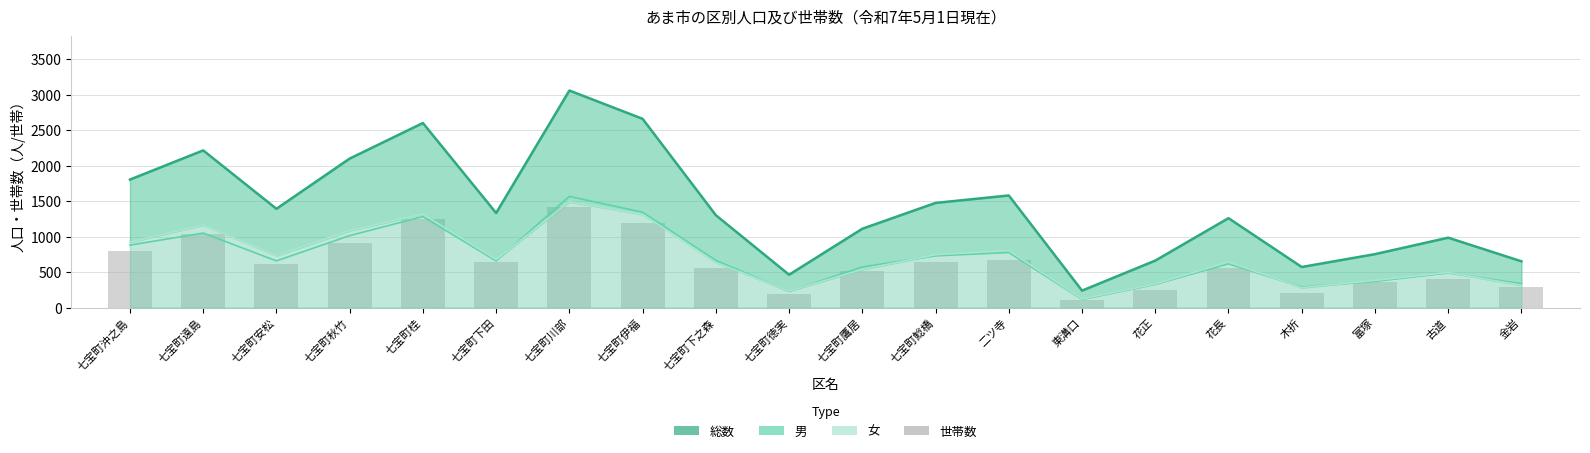

Reading left to right, extract all data points from this chart.

総数（line）: 七宝町沖之島=1805	七宝町遠島=2216	七宝町安松=1393	七宝町秋竹=2101	七宝町桂=2602	七宝町下田=1334	七宝町川部=3060	七宝町伊福=2661	七宝町下之森=1303	七宝町徳実=464	七宝町鷹居=1112	七宝町鯰橋=1476	二ツ寺=1581	東溝口=240	花正=663	花長=1261	木折=573	富塚=754	古道=986	金岩=653
男（line）: 七宝町沖之島=881	七宝町遠島=1051	七宝町安松=659	七宝町秋竹=1015	七宝町桂=1283	七宝町下田=658	七宝町川部=1568	七宝町伊福=1344	七宝町下之森=665	七宝町徳実=229	七宝町鷹居=573	七宝町鯰橋=730	二ツ寺=777	東溝口=117	花正=329	花長=618	木折=291	富塚=370	古道=490	金岩=338
女（line）: 七宝町沖之島=924	七宝町遠島=1165	七宝町安松=734	七宝町秋竹=1086	七宝町桂=1319	七宝町下田=676	七宝町川部=1492	七宝町伊福=1317	七宝町下之森=638	七宝町徳実=235	七宝町鷹居=539	七宝町鯰橋=746	二ツ寺=804	東溝口=123	花正=334	花長=643	木折=282	富塚=384	古道=496	金岩=315
世帯数: 七宝町沖之島=797	七宝町遠島=1037	七宝町安松=612	七宝町秋竹=910	七宝町桂=1252	七宝町下田=642	七宝町川部=1425	七宝町伊福=1198	七宝町下之森=553	七宝町徳実=198	七宝町鷹居=514	七宝町鯰橋=650	二ツ寺=665	東溝口=101	花正=247	花長=560	木折=210	富塚=366	古道=400	金岩=288